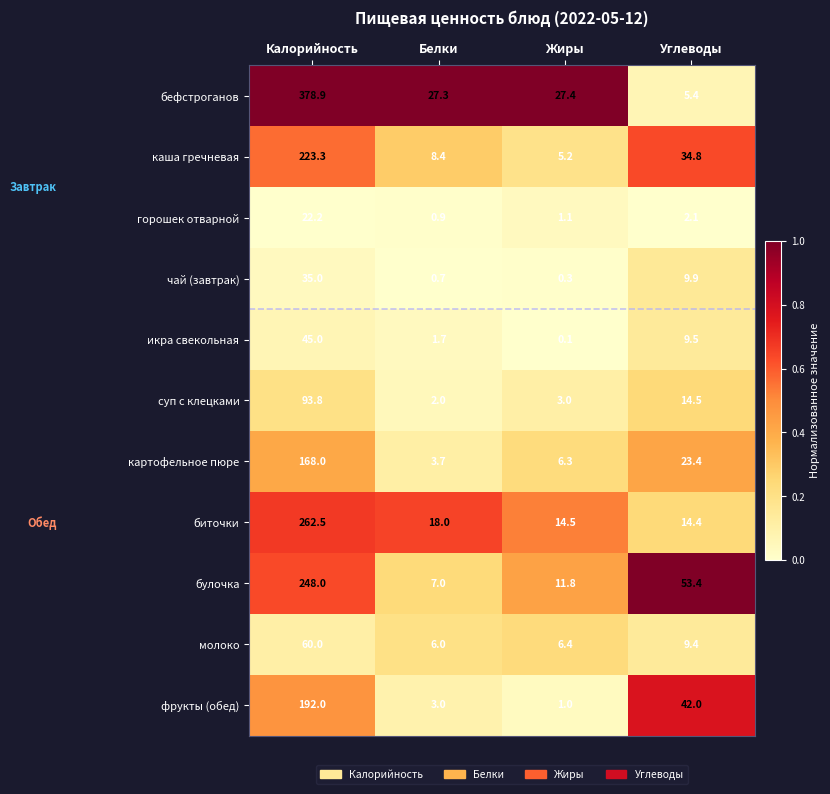

Which series has the largest range (max minus min)?

бефстроганов